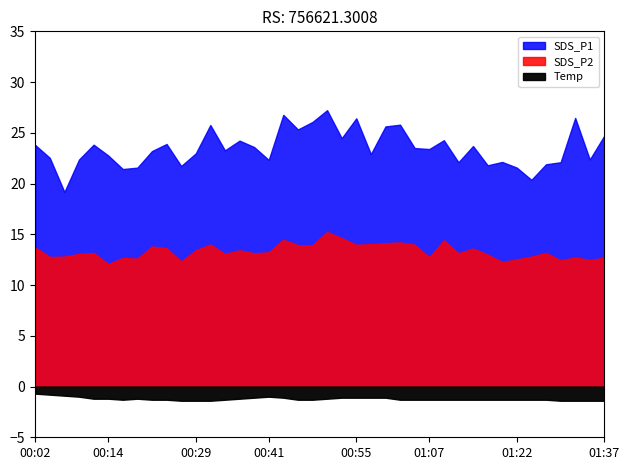

What value does the SDS_P1 series have at 00:33?

23.3